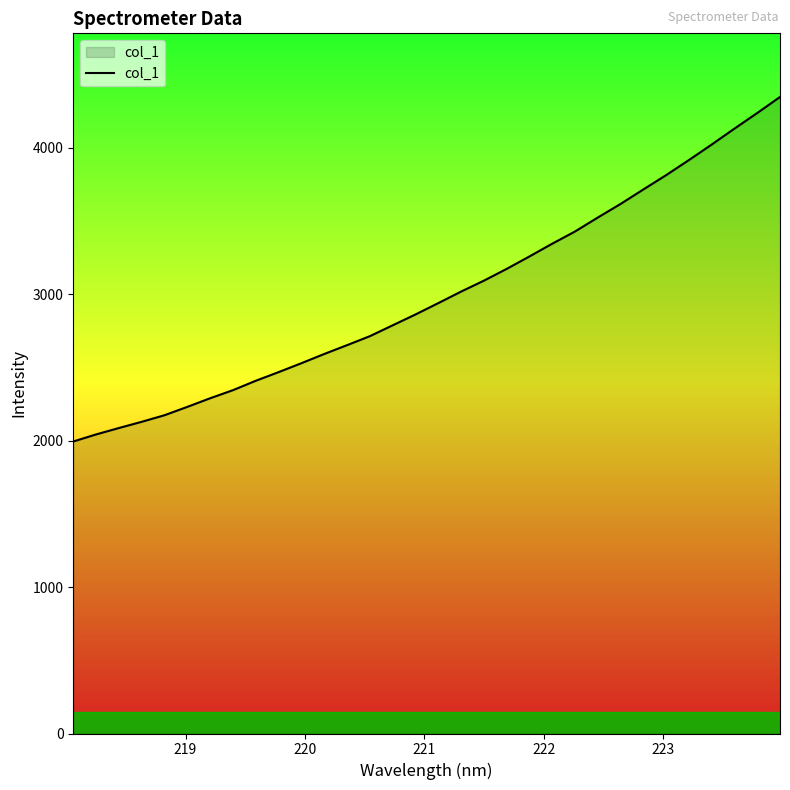

Count the number of categories in the chart.

32